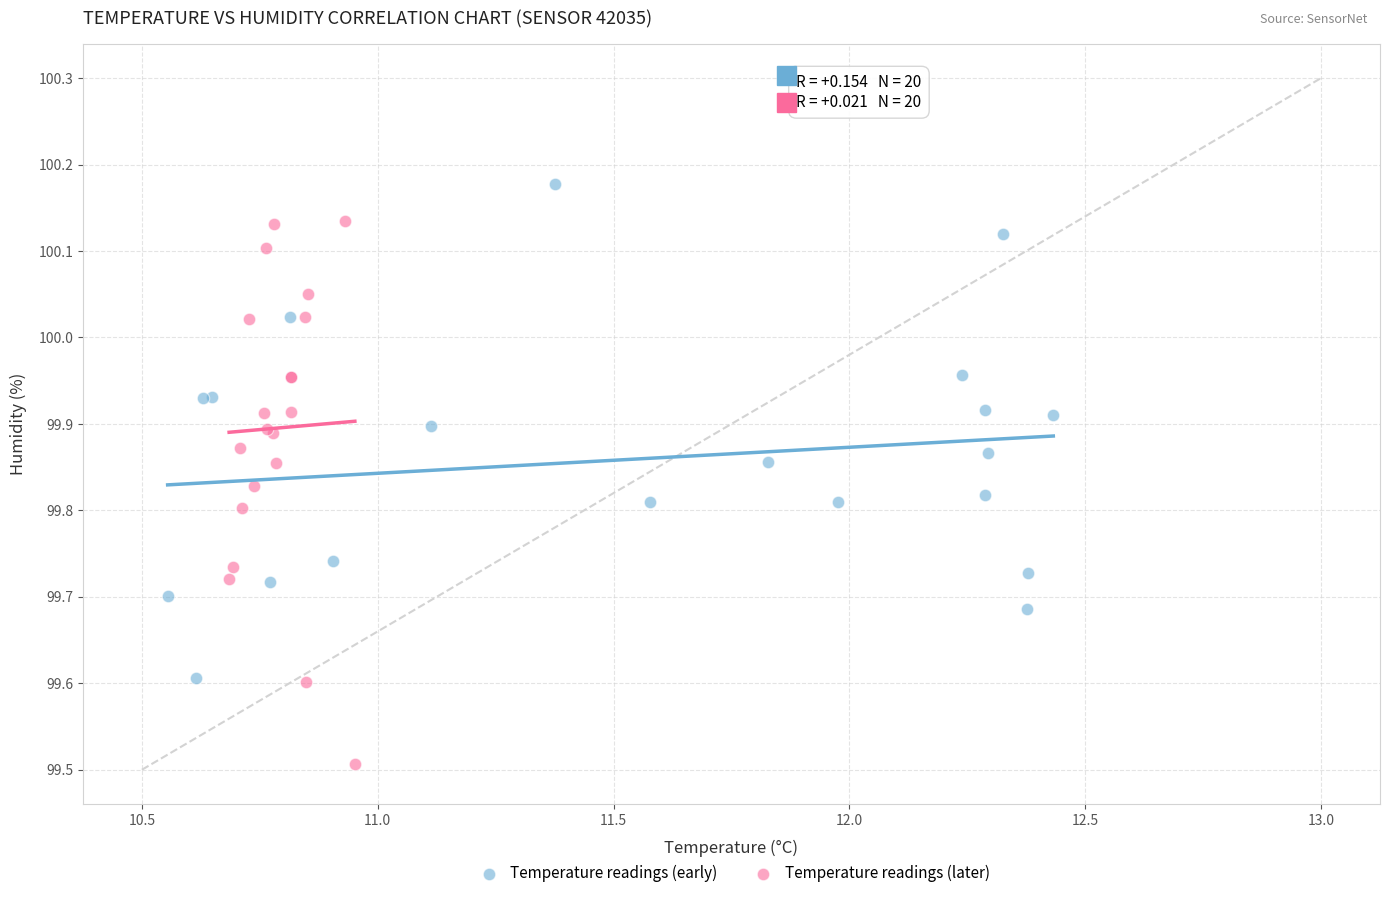

Which series contains the highest Y value?

Temperature readings (early)